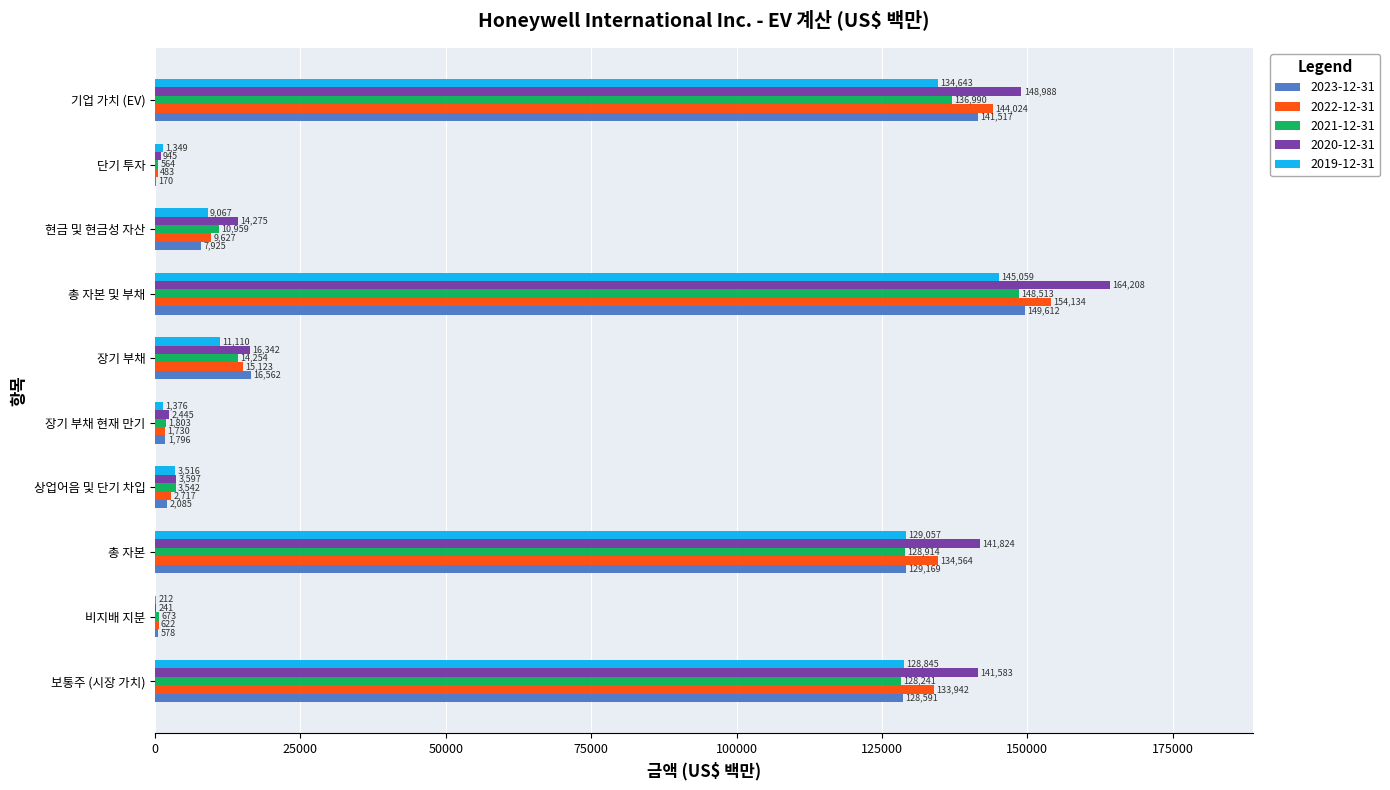

Which category has the highest value across all series?

총 자본 및 부채